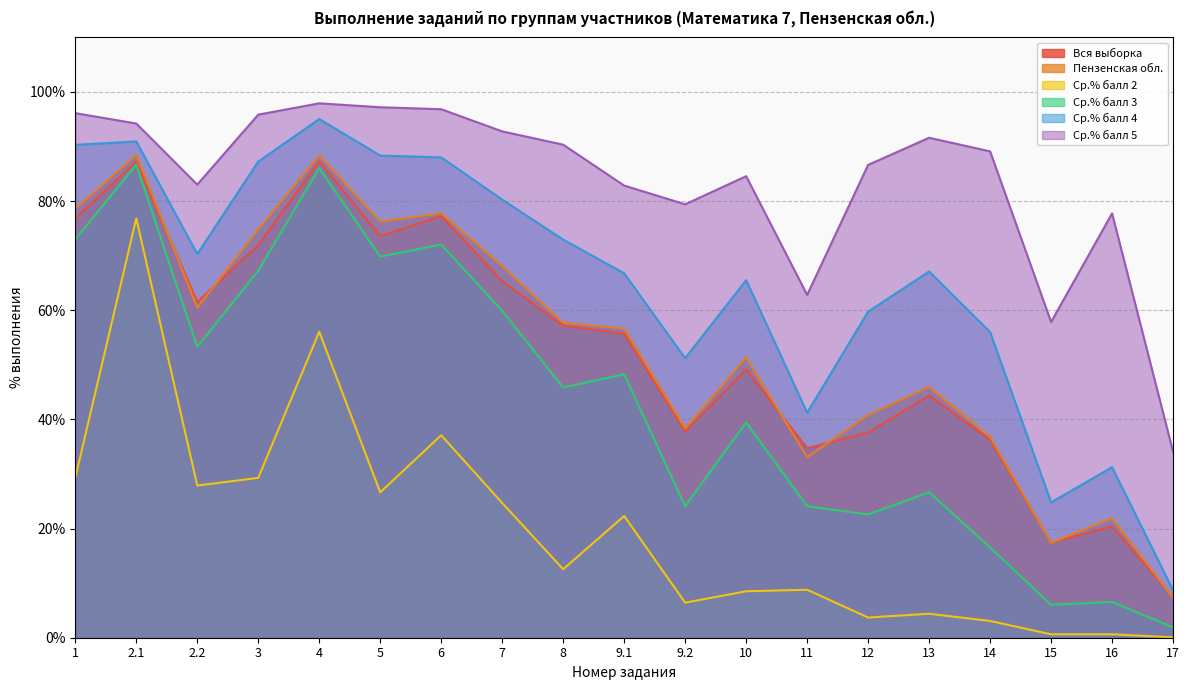

Where does the Ср.% балл 4 series first go above 67?

1